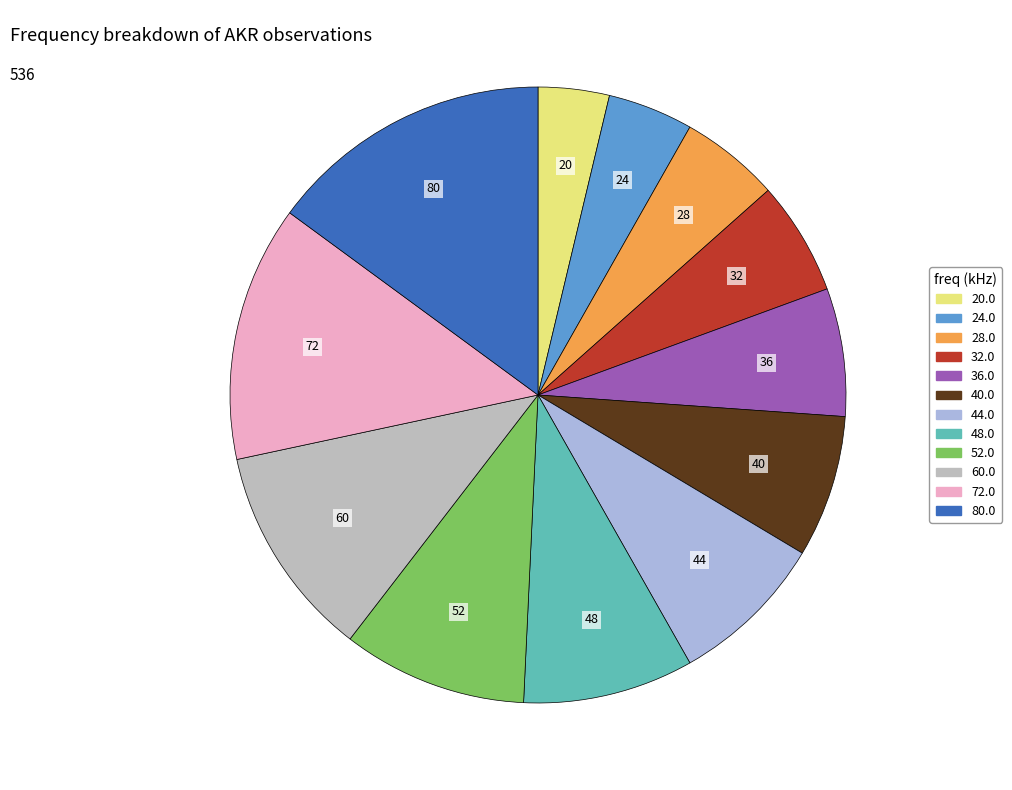

How many segments does this pie chart have?

12